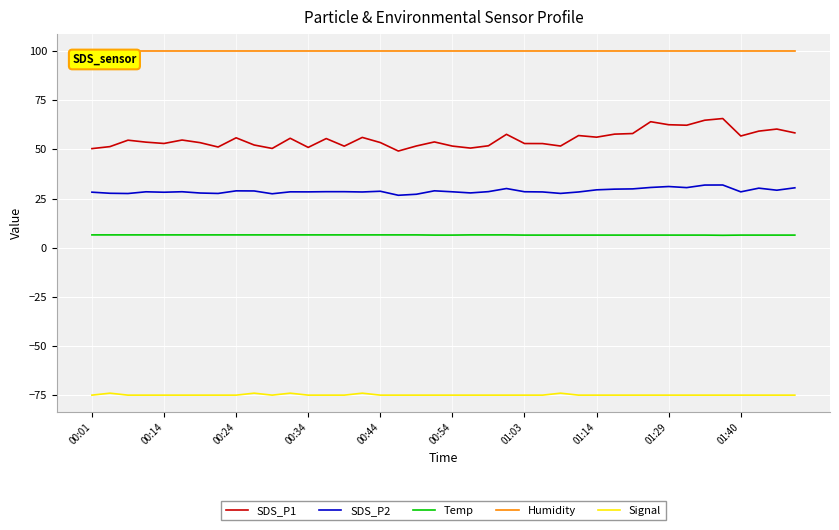

Which series has the largest total across all categories?

Humidity